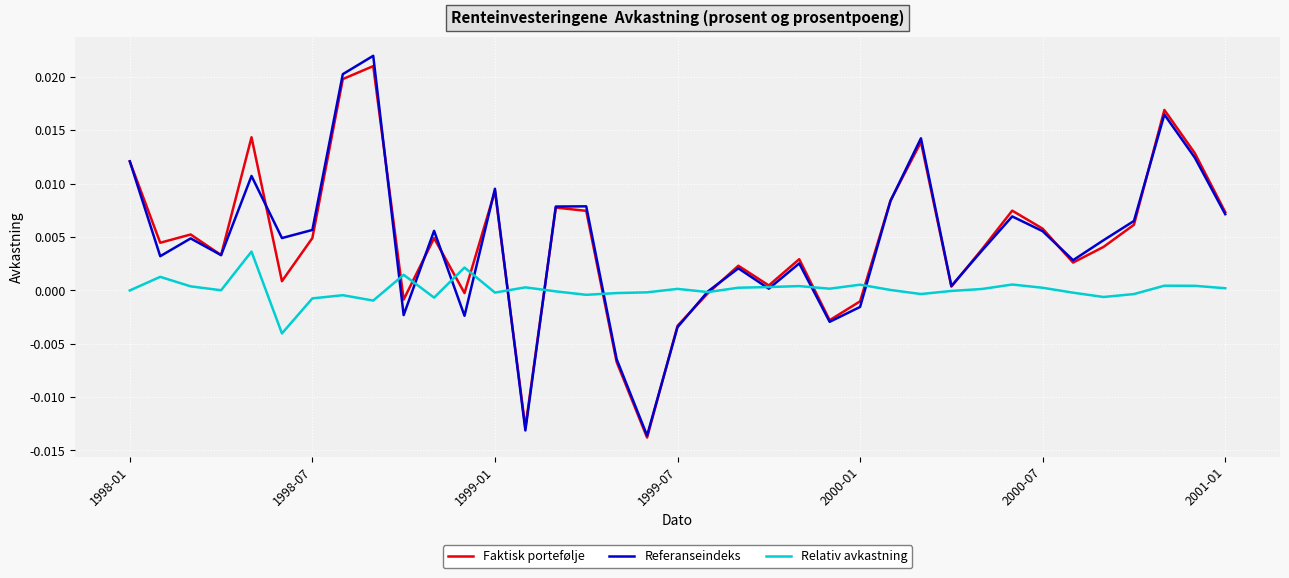

Which series has the widest spread of values?

Referanseindeks